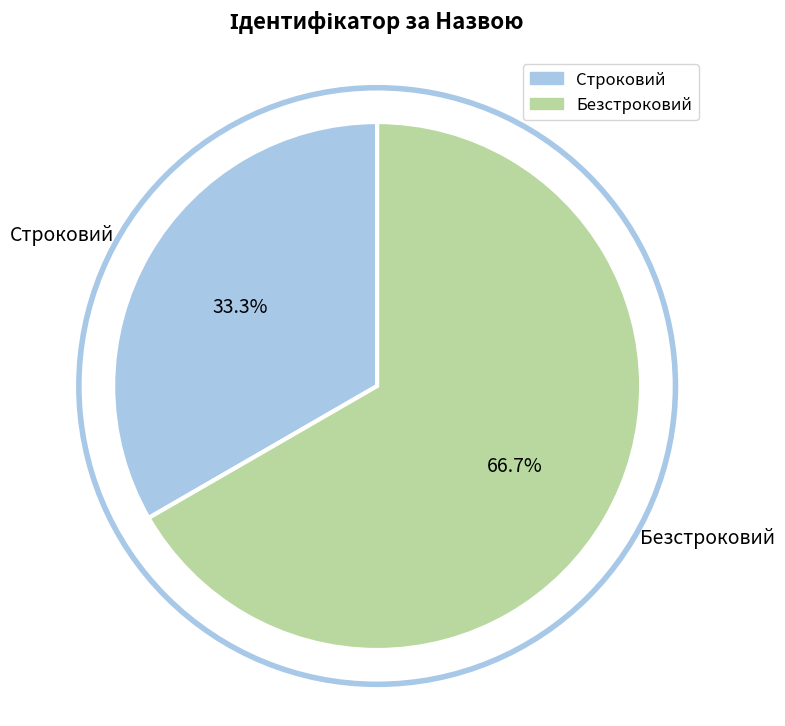

What is the total percentage of Безстроковий and Строковий?

100.0%